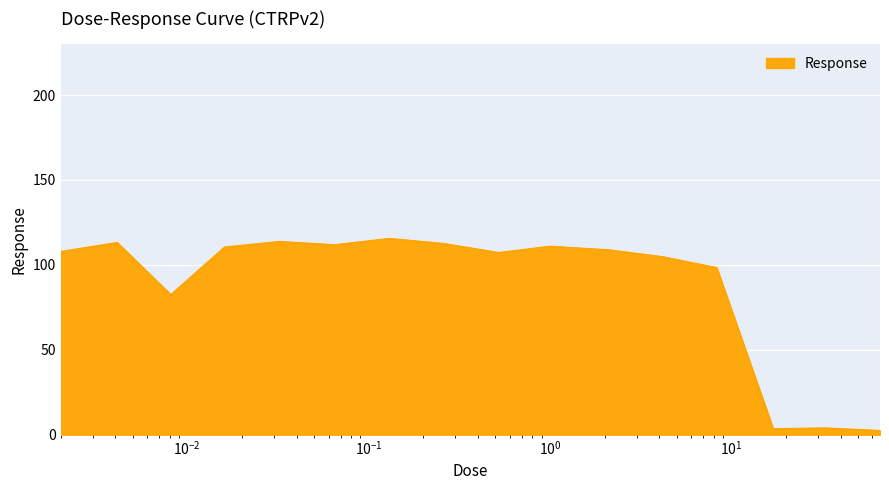

What is the maximum value shown in the chart?

115.6